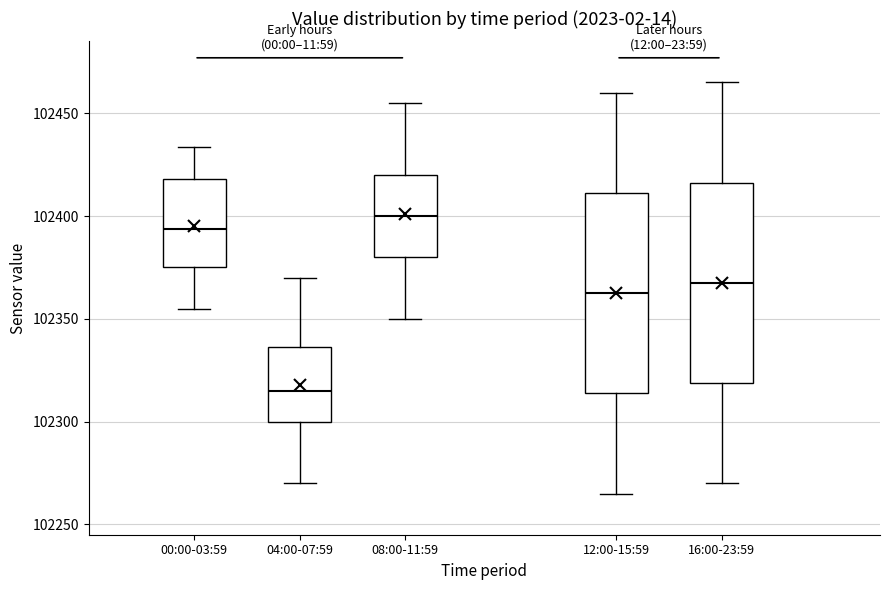

Reading left to right, read every box against the y-axis: the position of its median line, the range the box covers, and the ends of its whiskers. The values are not printed on the chart, so give them approximately, as read against the axis.

00:00-03:59: median 102395, box 102375 to 102420, whiskers 102355 to 102435
04:00-07:59: median 102315, box 102300 to 102335, whiskers 102270 to 102370
08:00-11:59: median 102400, box 102380 to 102420, whiskers 102350 to 102455
12:00-15:59: median 102365, box 102315 to 102410, whiskers 102265 to 102460
16:00-23:59: median 102370, box 102320 to 102415, whiskers 102270 to 102465